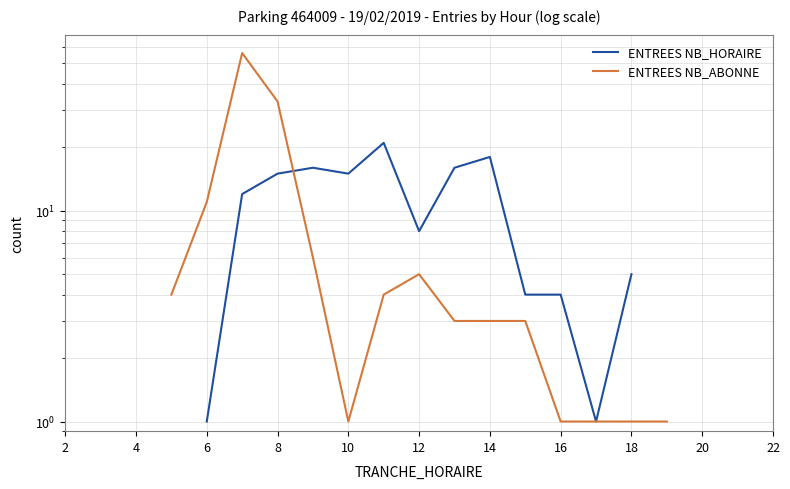

At 12, list the series in order from smallest to largest.

ENTREES NB_HORAIRE, ENTREES NB_ABONNE